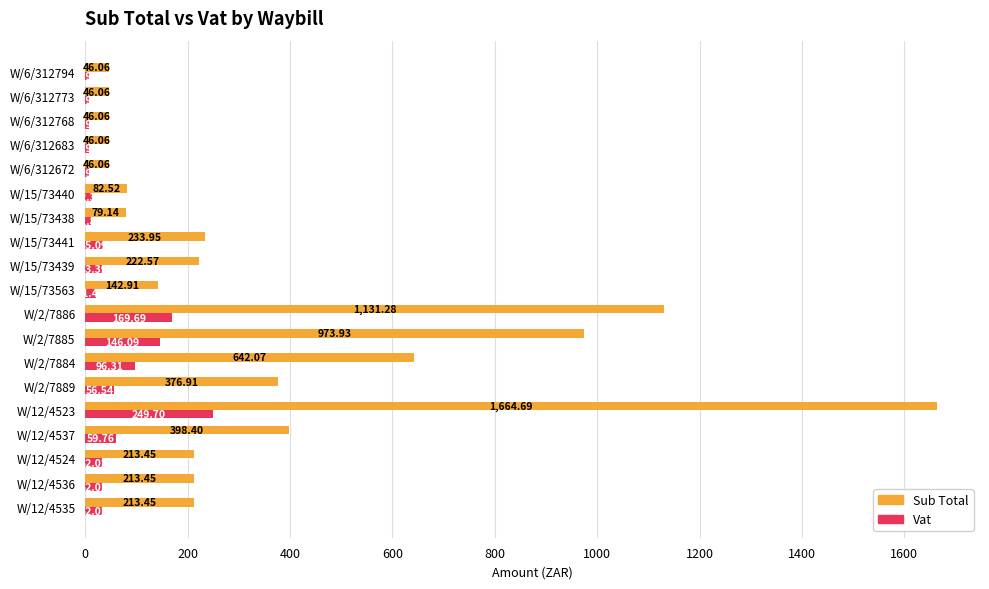

Rank the series by their maximum value, from highest to lowest.

Sub Total, Vat